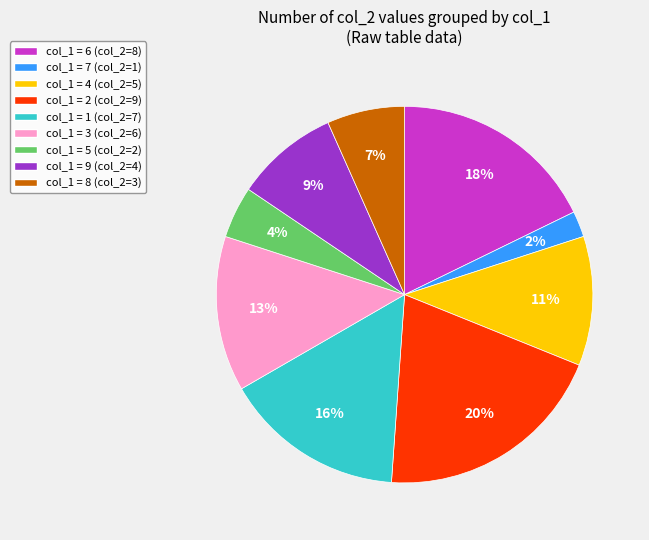

Is the sum of col_1 = 7 (col_2=1) and col_1 = 6 (col_2=8) greater than half?

No